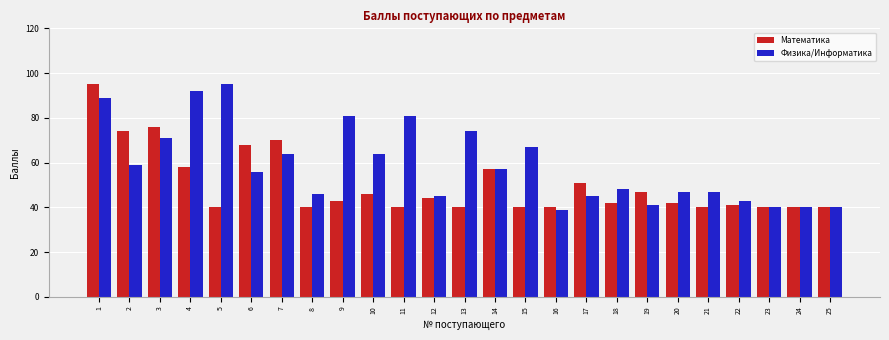

List the series in order of their overall mean, highest first.

Физика/Информатика, Математика